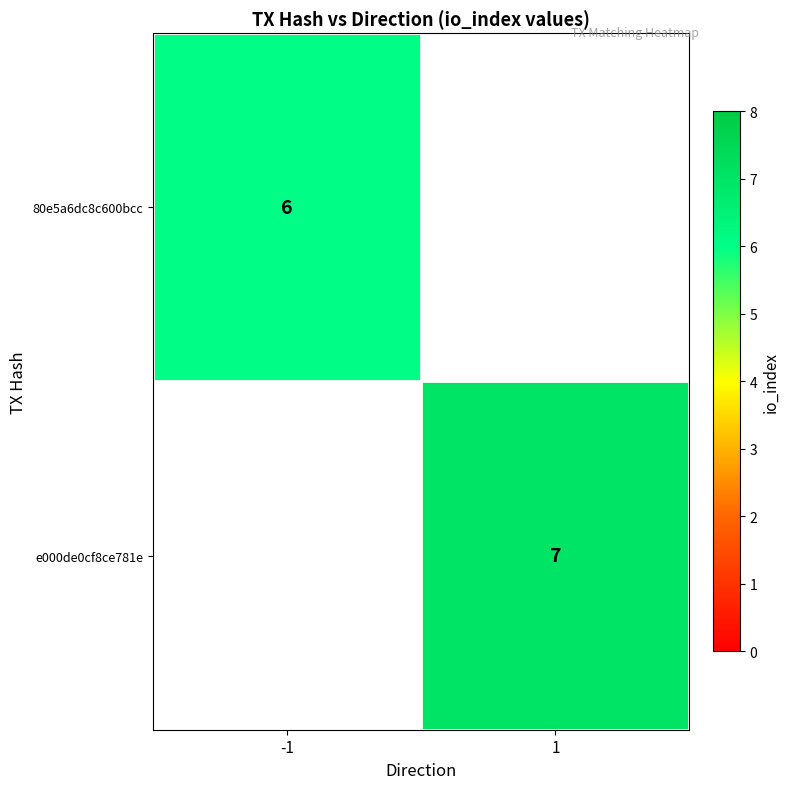

How many series are shown in this chart?

2